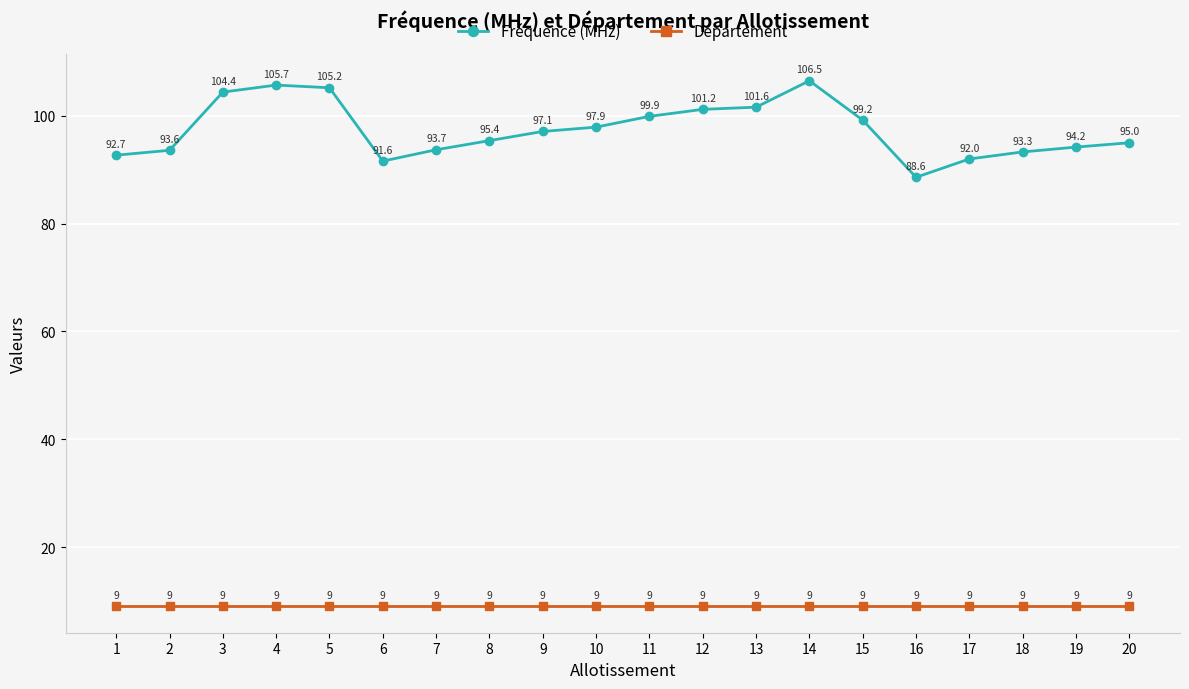

What is the value of the Fréquence (MHz) point at the 8th from the left?

95.4